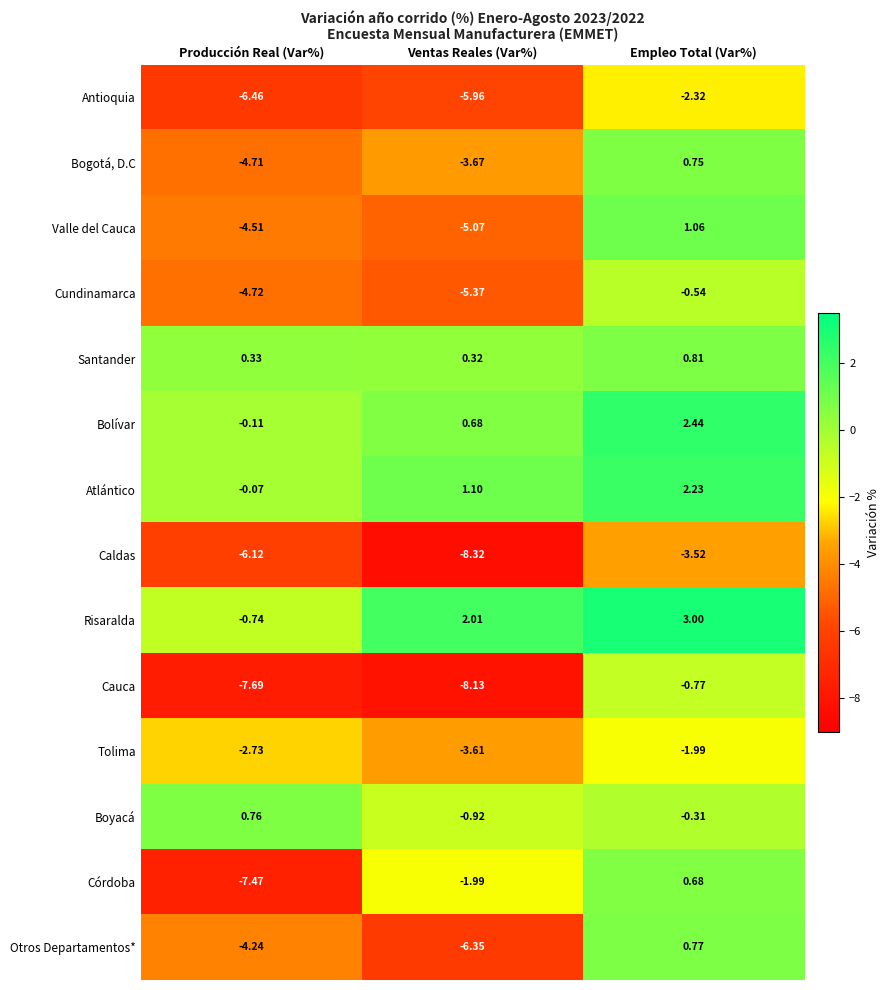

Which series has the largest total across all categories?

Risaralda